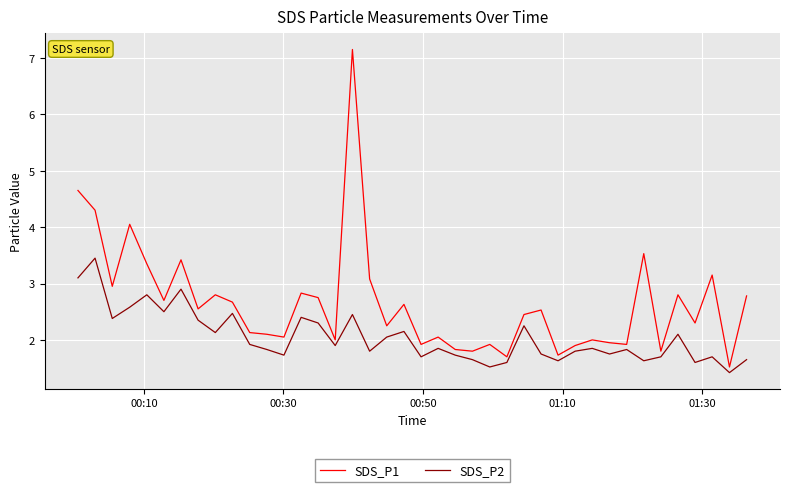

True or false: SDS_P2 and SDS_P1 intersect in this chart.

False